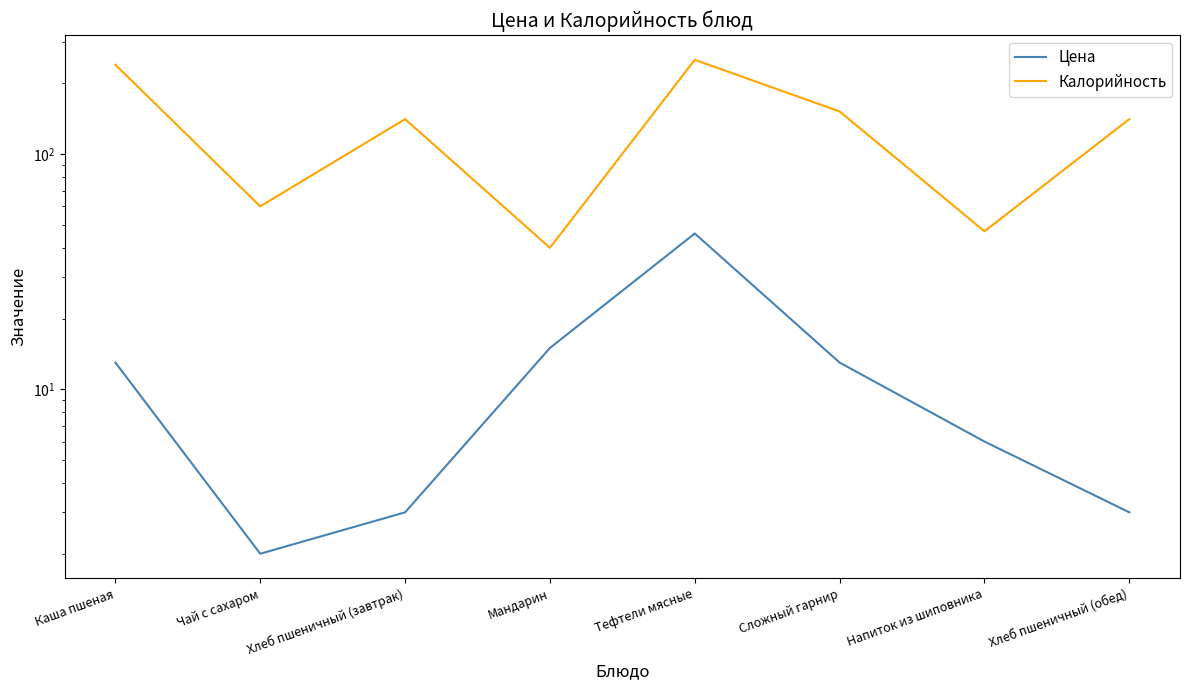

At which label is Калорийность closest to 146?

Хлеб пшеничный (завтрак)